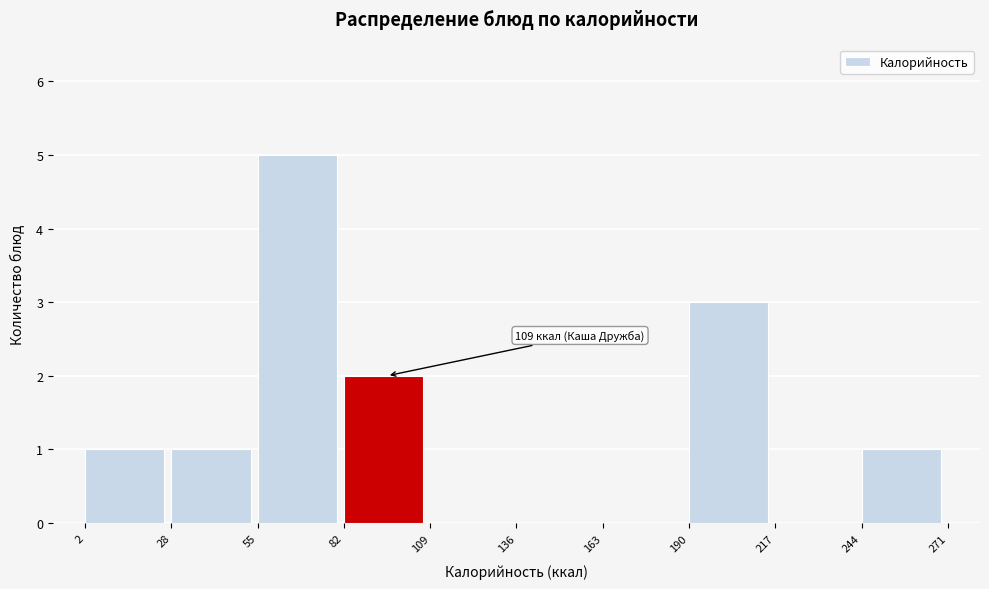

Which range on the x-axis has the tallest bar?

55 to 82